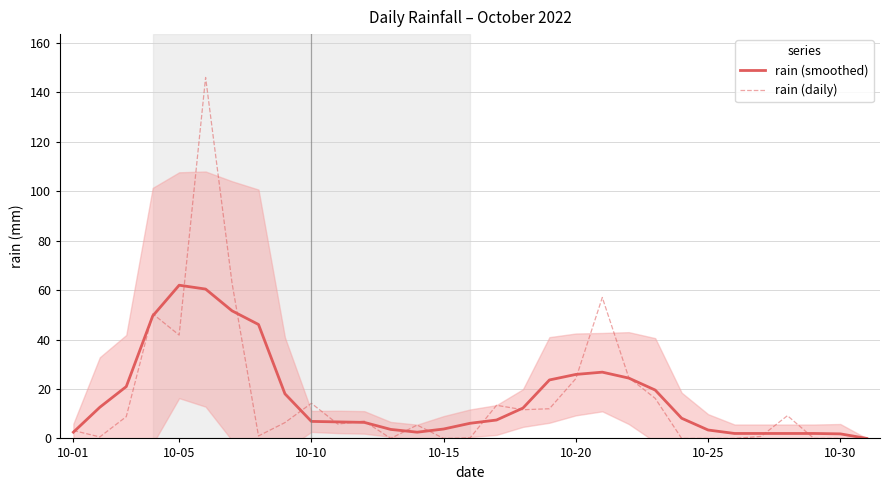

The rain (smoothed) series shows 18.0 at 8. True or false?

True